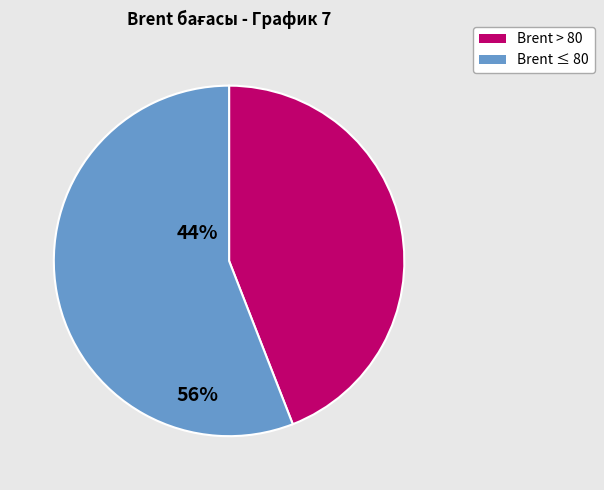

Is there any slice that represents more than half of the pie?

Yes